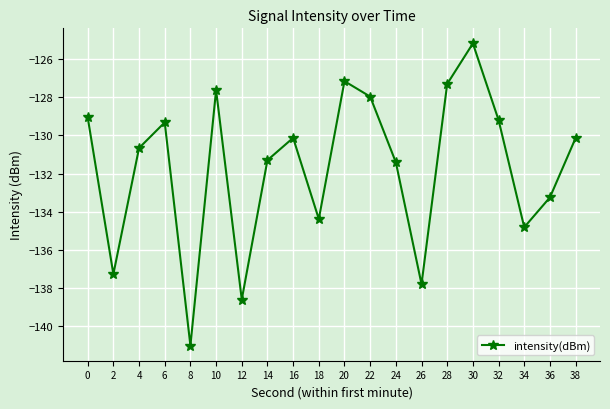

Which label corresponds to the smallest value in the chart?

8